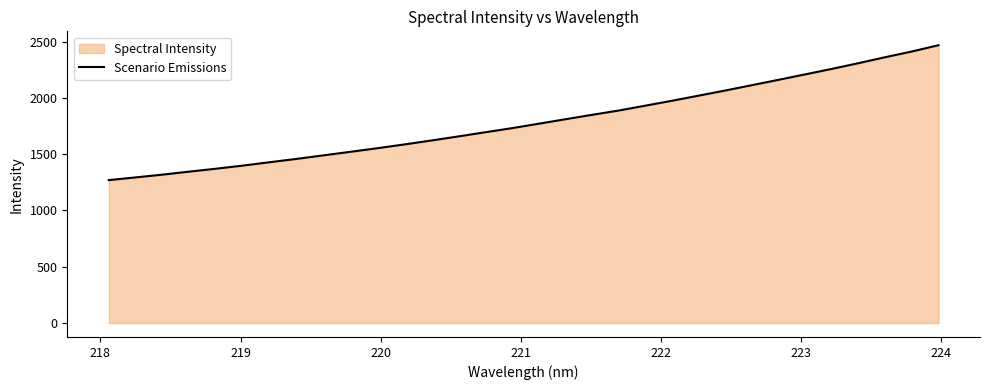

What is the minimum value shown in the chart?

1269.6